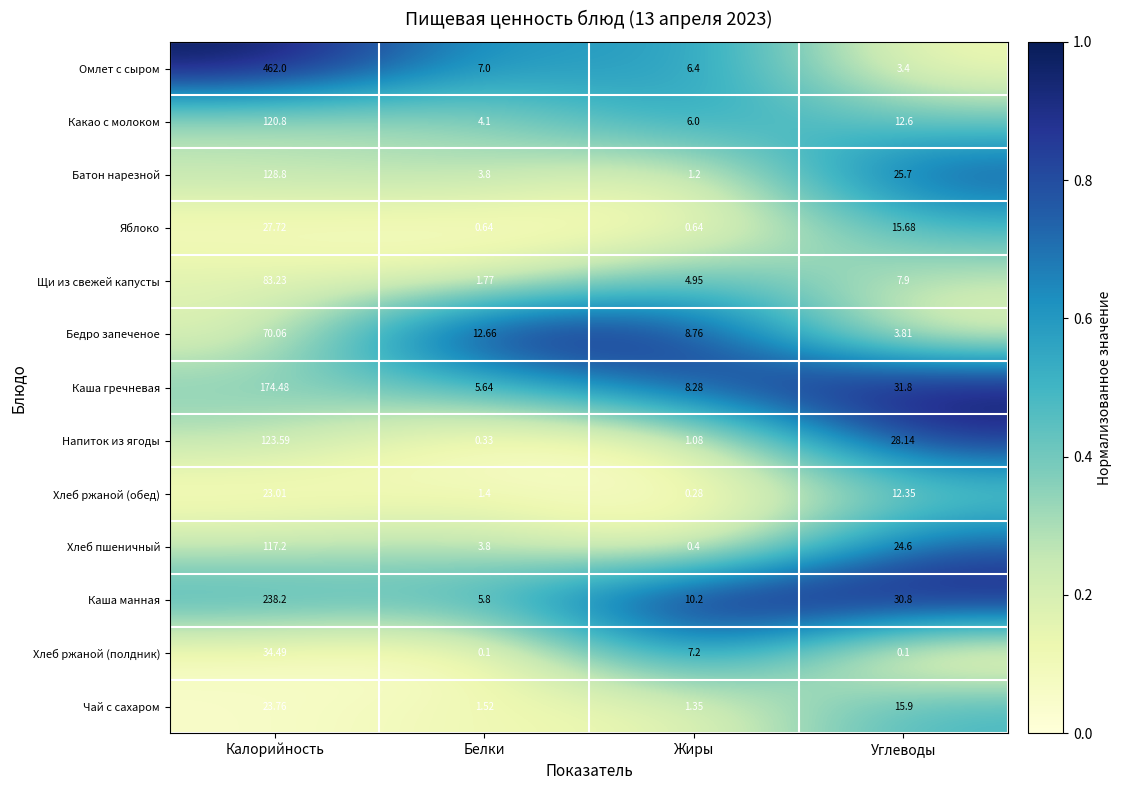

Rank the series by their maximum value, from lowest to highest.

Хлеб ржаной (обед), Чай с сахаром, Яблоко, Хлеб ржаной (полдник), Бедро запеченое, Щи из свежей капусты, Хлеб пшеничный, Какао с молоком, Напиток из ягоды, Батон нарезной, Каша гречневая, Каша манная, Омлет с сыром